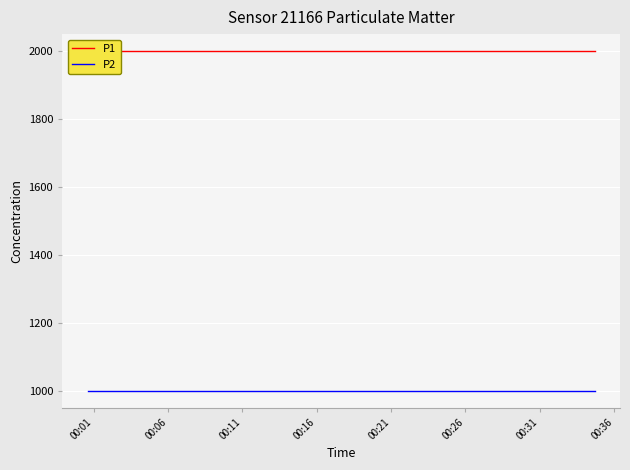

Is it true that P1 equals 3256.2 at 00:36?

False